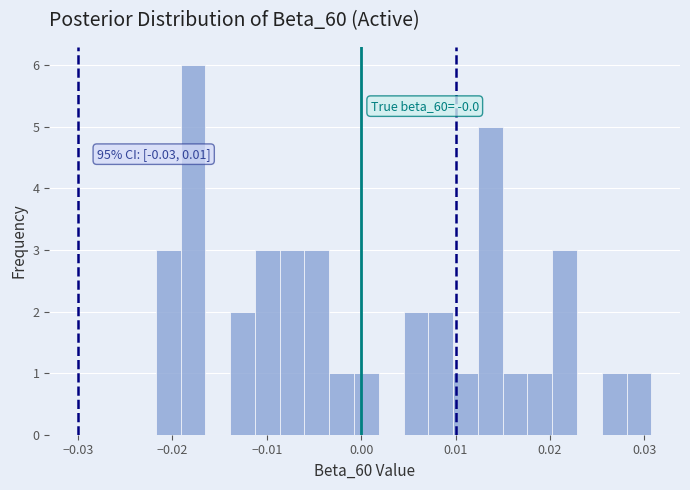

Around what value on the x-axis is the tallest bar? Give the approximate position of its centre, as read against the axis.

-0.018